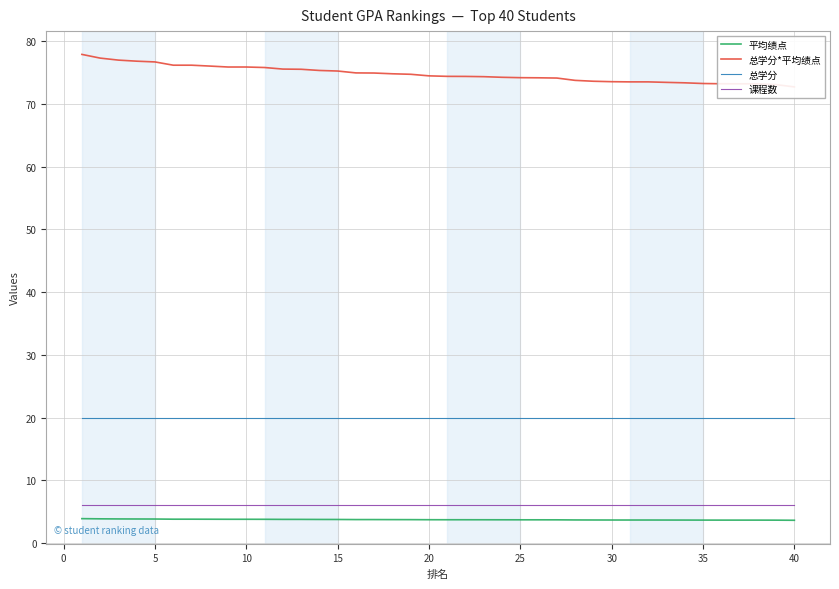

Rank the series by their maximum value, from highest to lowest.

总学分*平均绩点, 总学分, 课程数, 平均绩点